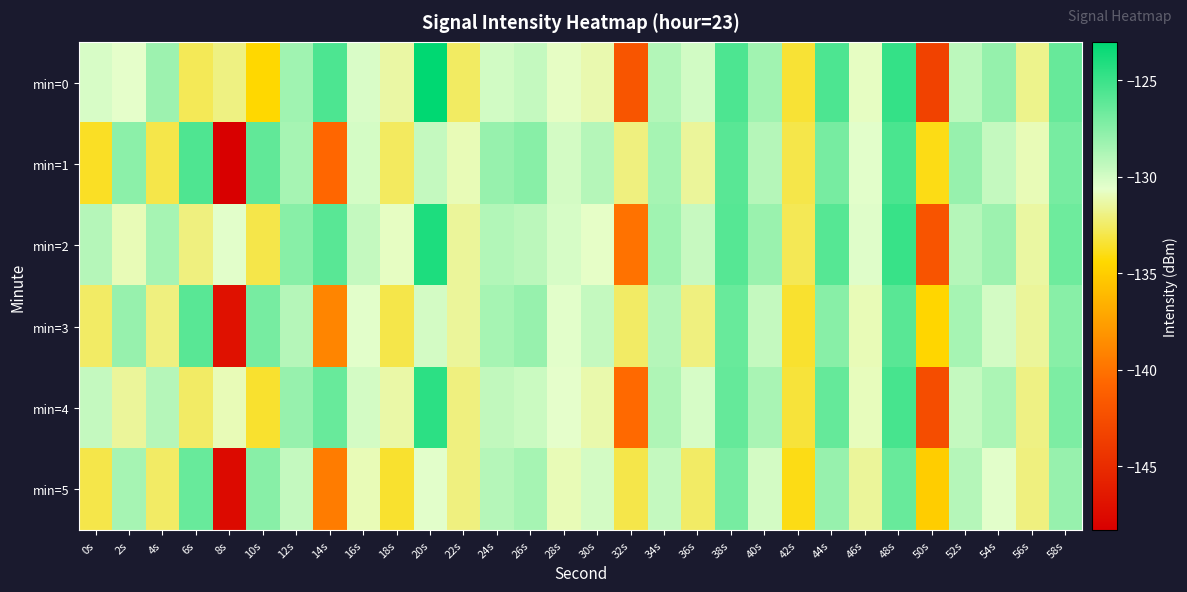

Rank the series by their maximum value, from highest to lowest.

min=0, min=2, min=4, min=1, min=3, min=5